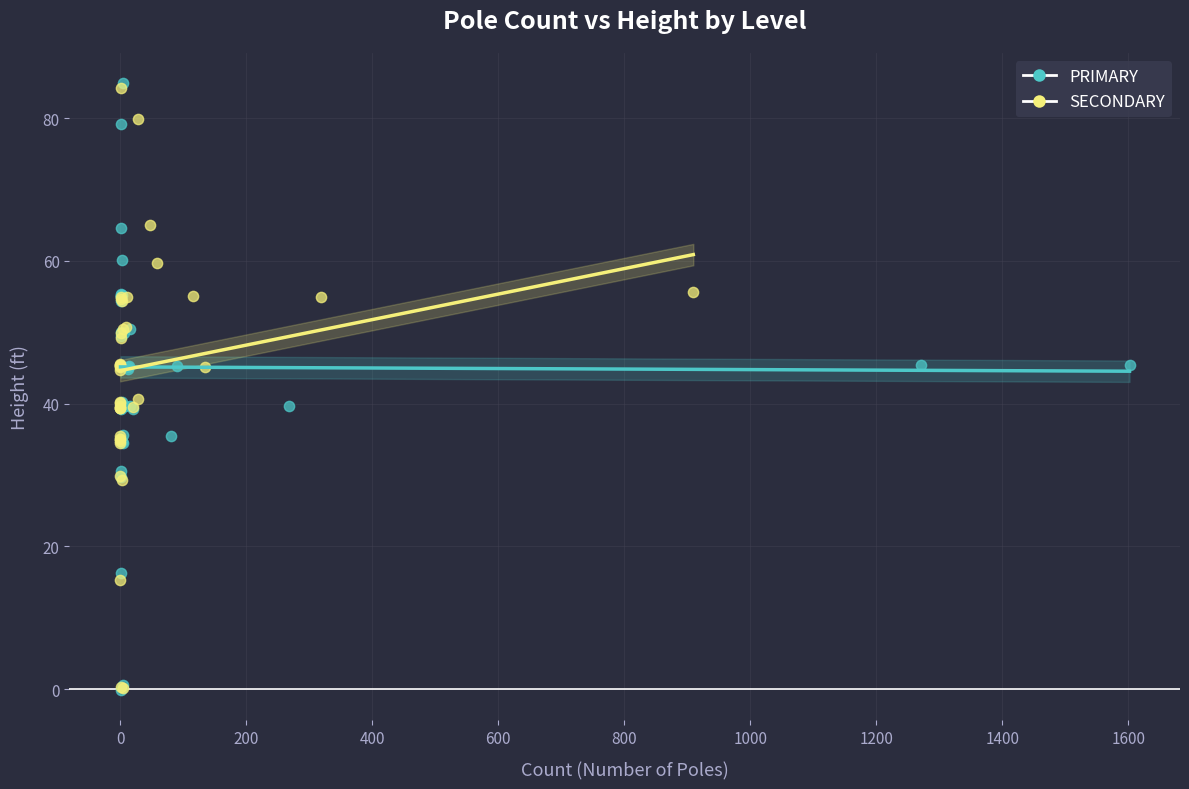

What are all the series names shown in the legend?

PRIMARY, SECONDARY